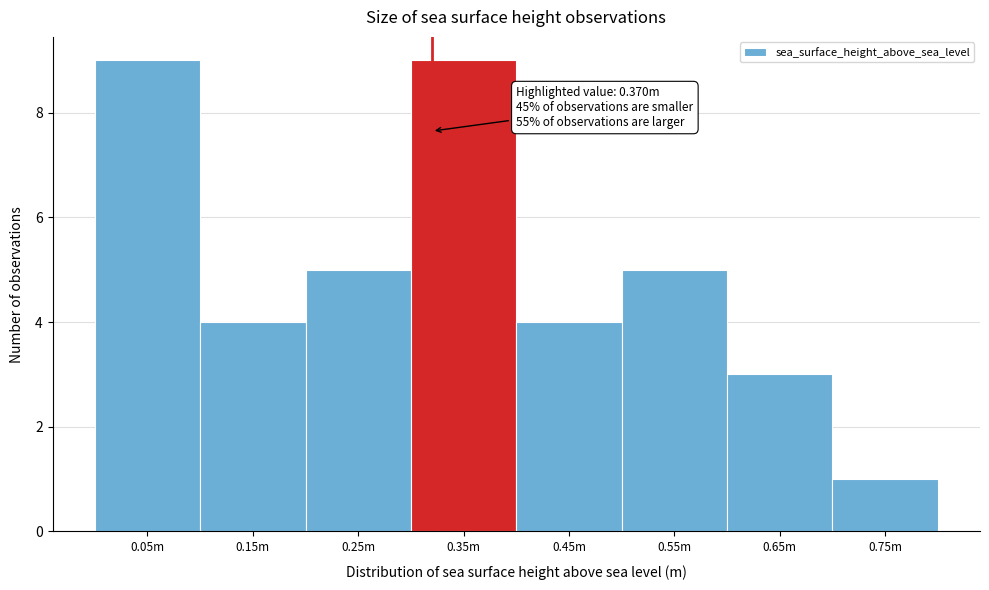

Reading left to right, extract all data points from this chart.

9	4	5	9	4	5	3	1